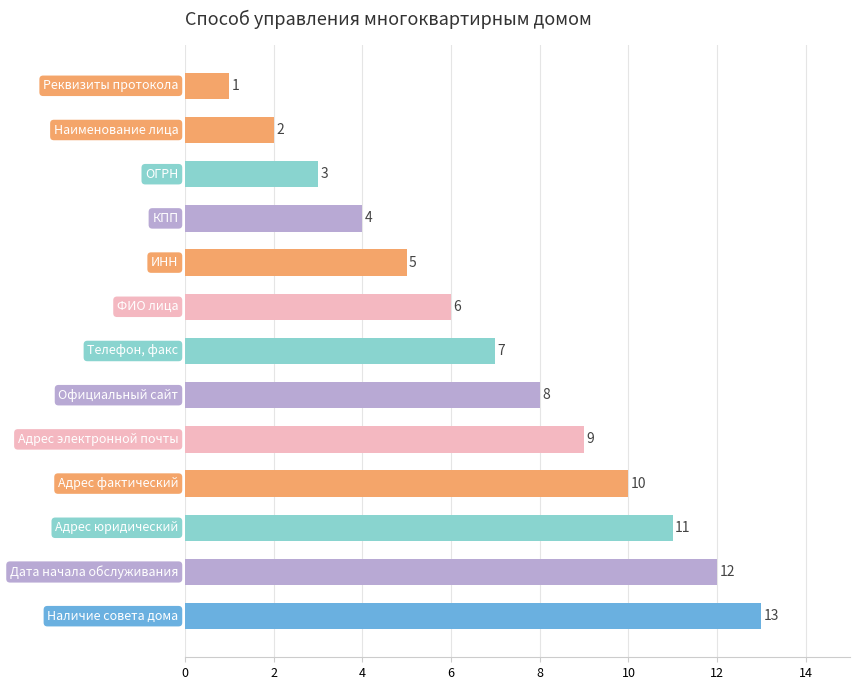

What is the difference between the maximum and minimum values?

12